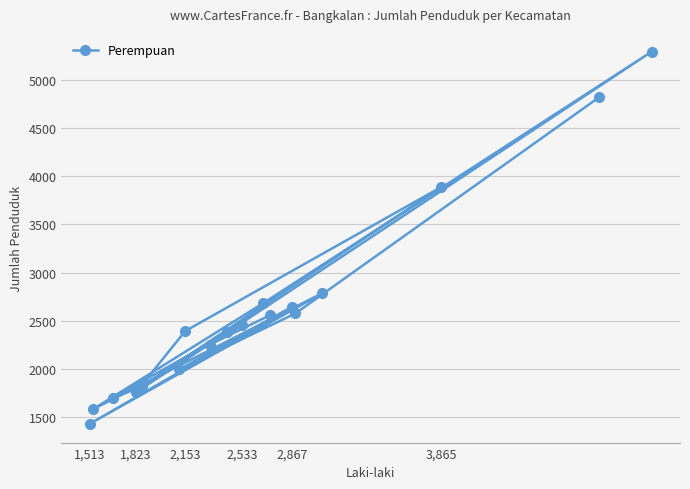

What is the maximum value shown in the chart?

5298